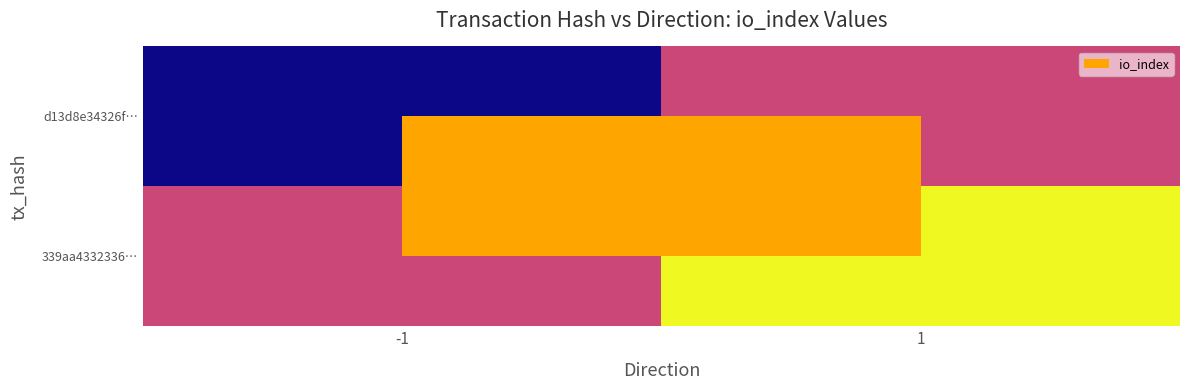

Reading left to right, extract all data points from this chart.

d13d8e34326f…: -1=-1	1=1
339aa4332336…: -1=1	1=3